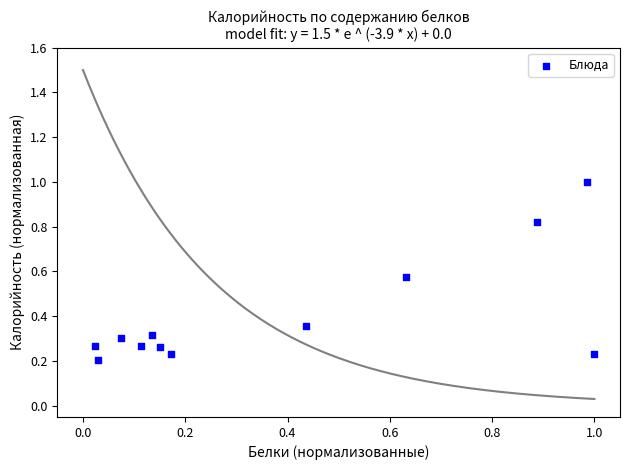

What is the range of X values (max minus min)?

1.0